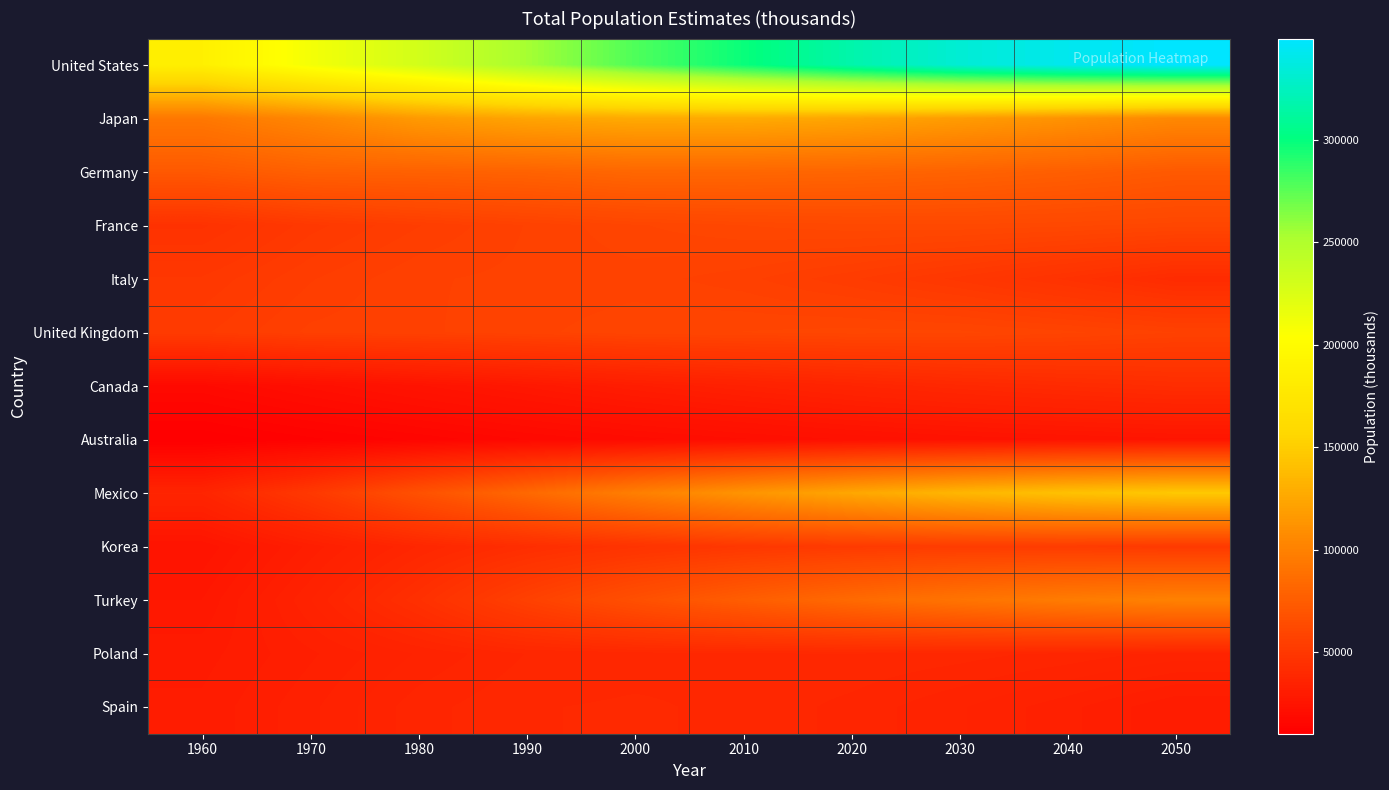

Reading left to right, what are all the values shown in this chart?

United States: 1960=186158	1970=210111	1980=230406	1990=254076	2000=278357	2010=297989	2020=317124	2030=332619	2040=342612	2050=349318
Japan: 1960=94096	1970=104331	1980=116807	1990=123537	2000=126714	2010=127315	2020=123893	2030=118145	2040=111691	2050=104921
Germany: 1960=72673	1970=77709	1980=78304	1990=79365	2000=82220	2010=82032	2020=80996	2030=79252	2040=76531	2050=73303
France: 1960=45684	1970=50772	1980=53880	1990=56718	2000=59080	2010=60597	2020=61500	2030=61632	2040=60998	2050=59883
Italy: 1960=50200	1970=53822	1980=56434	1990=57023	2000=57298	2010=55782	2020=52913	2030=49533	2040=45642	2050=41197
United Kingdom: 1960=52372	1970=55632	1980=56330	1990=57561	2000=58830	2010=59331	2020=59845	2030=59619	2040=58289	2050=56667
Canada: 1960=17909	1970=21324	1980=24593	1990=27791	2000=31147	2010=33929	2020=36641	2030=39011	2040=40790	2050=42311
Australia: 1960=10276	1970=12535	1980=14569	1990=16888	2000=18886	2010=20615	2020=22321	2030=23777	2040=24860	2050=25761
Mexico: 1960=36945	1970=50596	1980=67570	1990=83226	2000=98881	2010=112891	2020=124976	2030=134912	2040=142301	2050=146645
Korea: 1960=25003	1970=31923	1980=38124	1990=42869	2000=46844	2010=49976	2020=51893	2030=52898	2040=52700	2050=51275
Turkey: 1960=27509	1970=35321	1980=44438	1990=56098	2000=66591	2010=76054	2020=84187	2030=91295	2040=96908	2050=100664
Poland: 1960=29561	1970=32526	1980=35574	1990=38119	2000=38765	2010=39190	2020=39318	2030=38680	2040=37686	2050=36256
Spain: 1960=30455	1970=33779	1980=37542	1990=39303	2000=39630	2010=39089	2020=37627	2030=35611	2040=33200	2050=30226